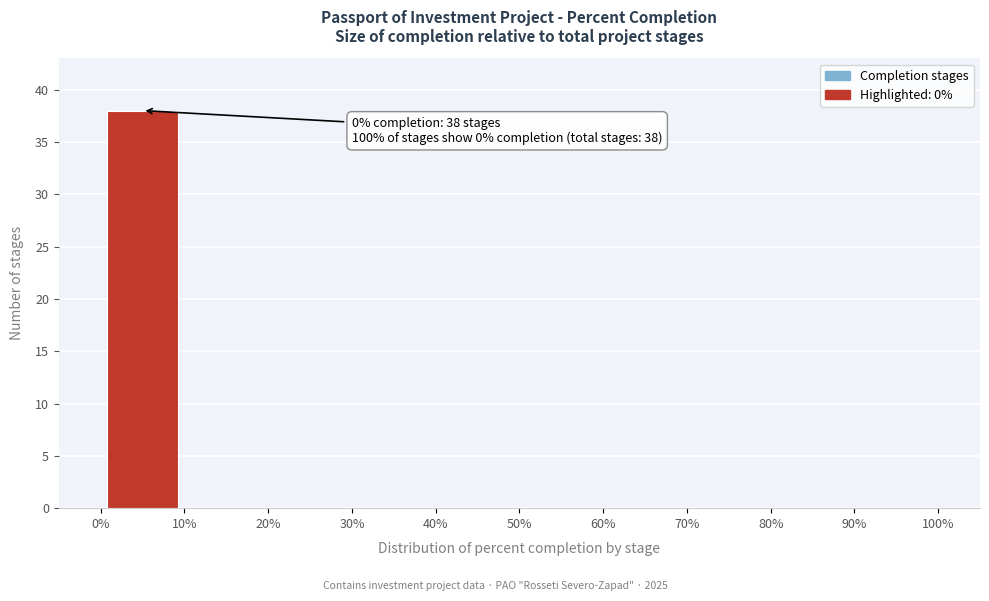

Over which range of the x-axis is the bar tallest?

0% to 10%